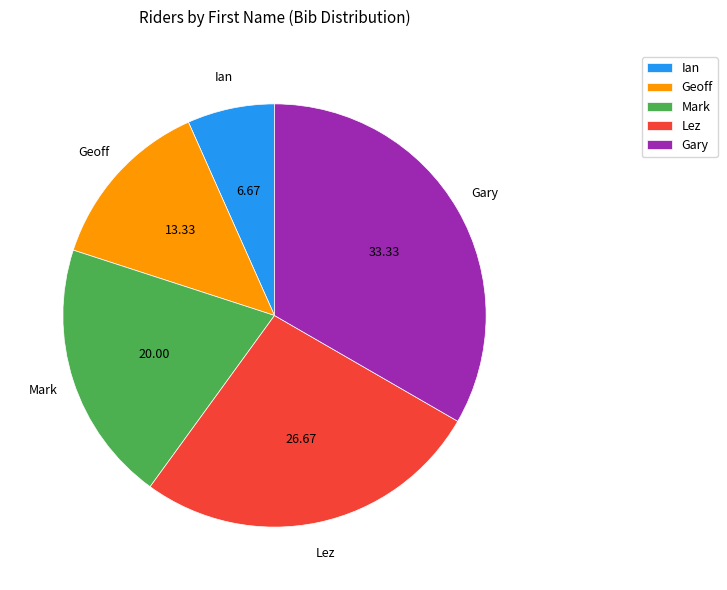

What is the largest slice in the pie chart?

Gary